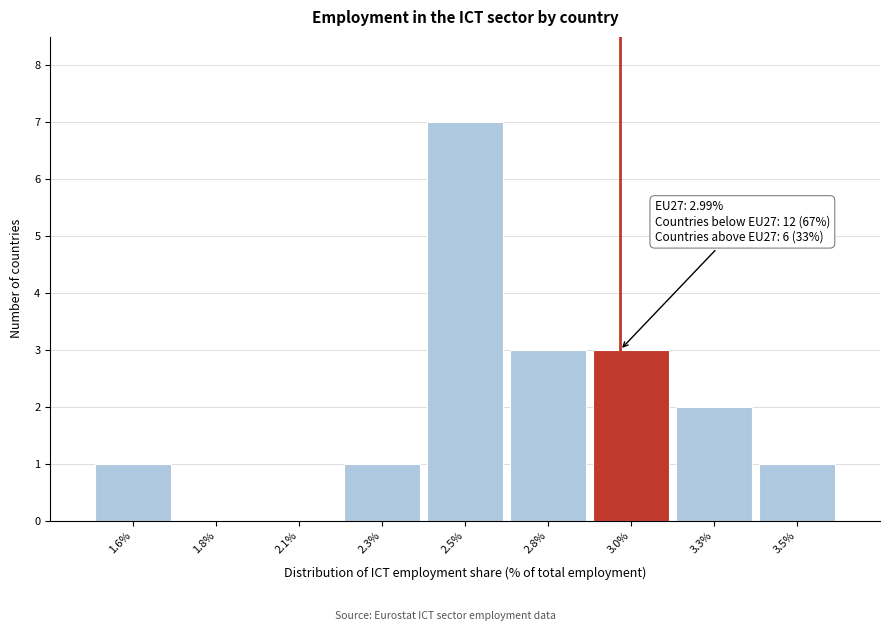

Reading left to right, extract all data points from this chart.

1.6%=1	1.8%=0	2.1%=0	2.3%=1	2.5%=7	2.8%=3	3.0%=3	3.3%=2	3.5%=1